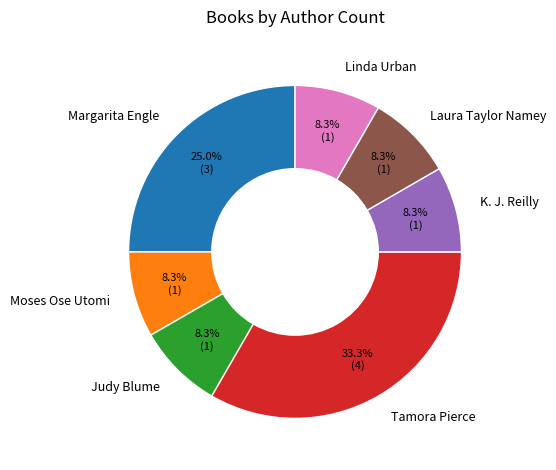

Approximately how many times larger is the value at K. J. Reilly compared to Moses Ose Utomi?

1.0